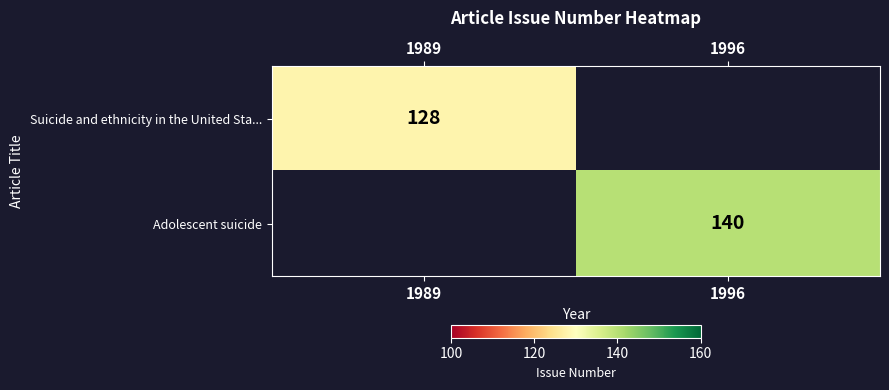

True or false: Adolescent suicide has a value of 140 at 1996.

True